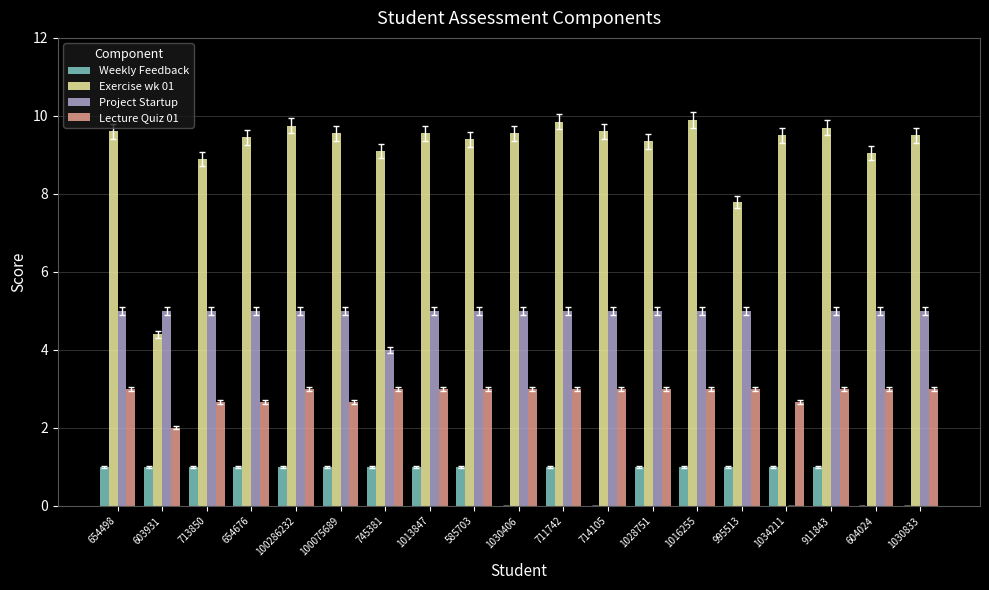

Are the bars grouped side by side (vs. stacked)?

Yes